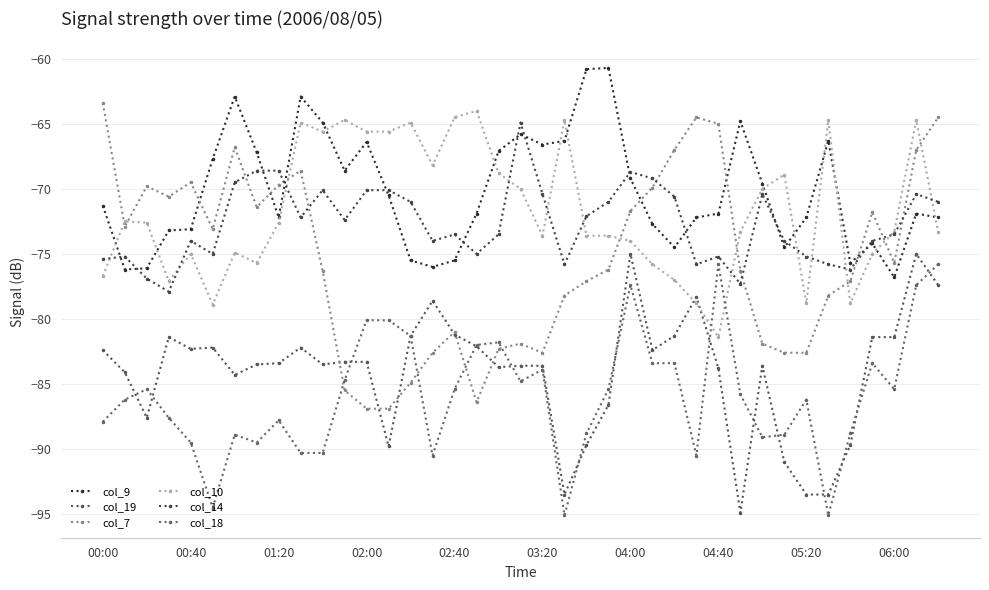

Is this an area chart (filled region under the line)?

No